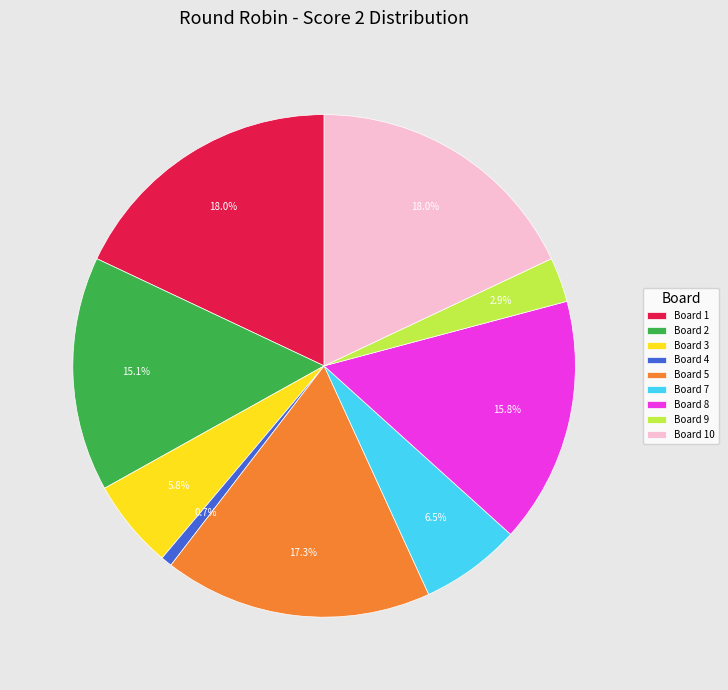

Does any single category account for the majority?

No